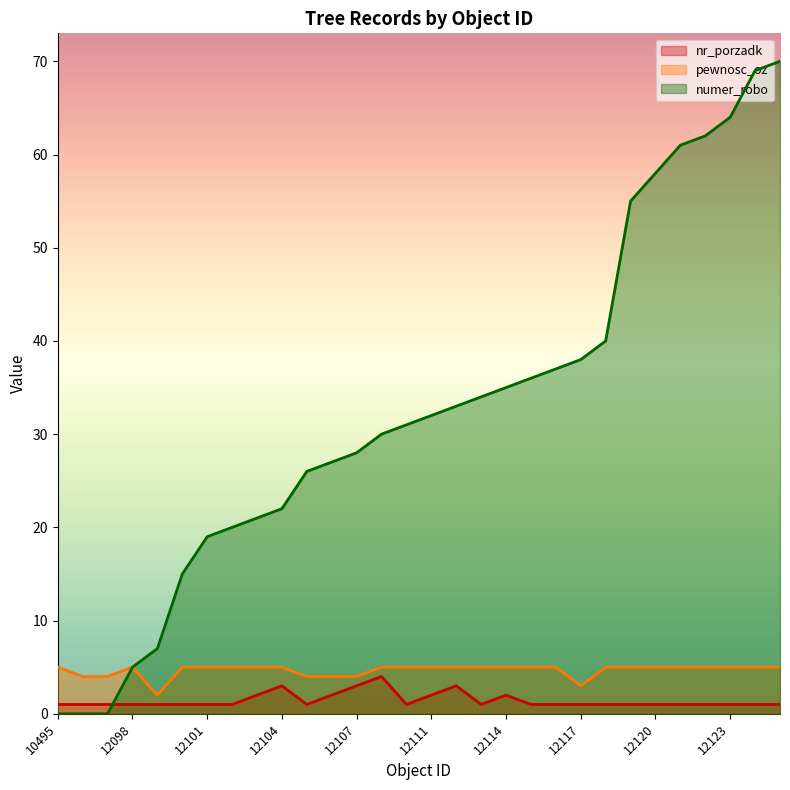

True or false: numer_robo has more than 0 interior local peaks.

False